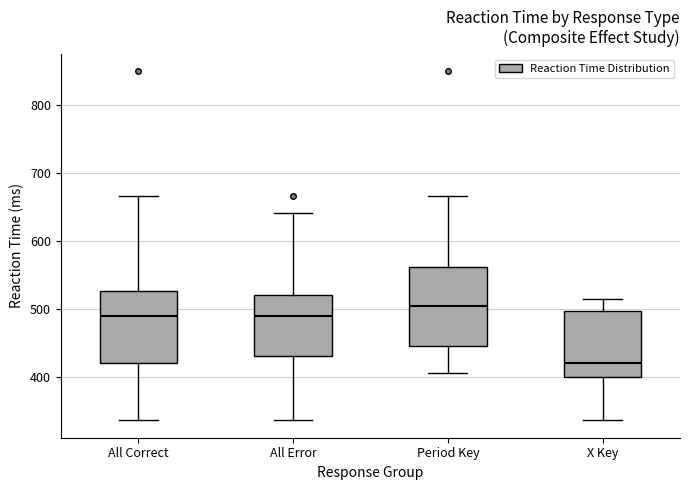

Reading left to right, transcribe this box plot: for each box, give where its median line is, the range the box spans, and where its two whiskers end, as read against the y-axis. The values are not printed on the chart, so give them approximately, as read against the axis.

All Correct: median 490, box 420 to 530, whiskers 340 to 670
All Error: median 490, box 430 to 520, whiskers 340 to 640
Period Key: median 500, box 450 to 560, whiskers 410 to 670
X Key: median 420, box 400 to 500, whiskers 340 to 510